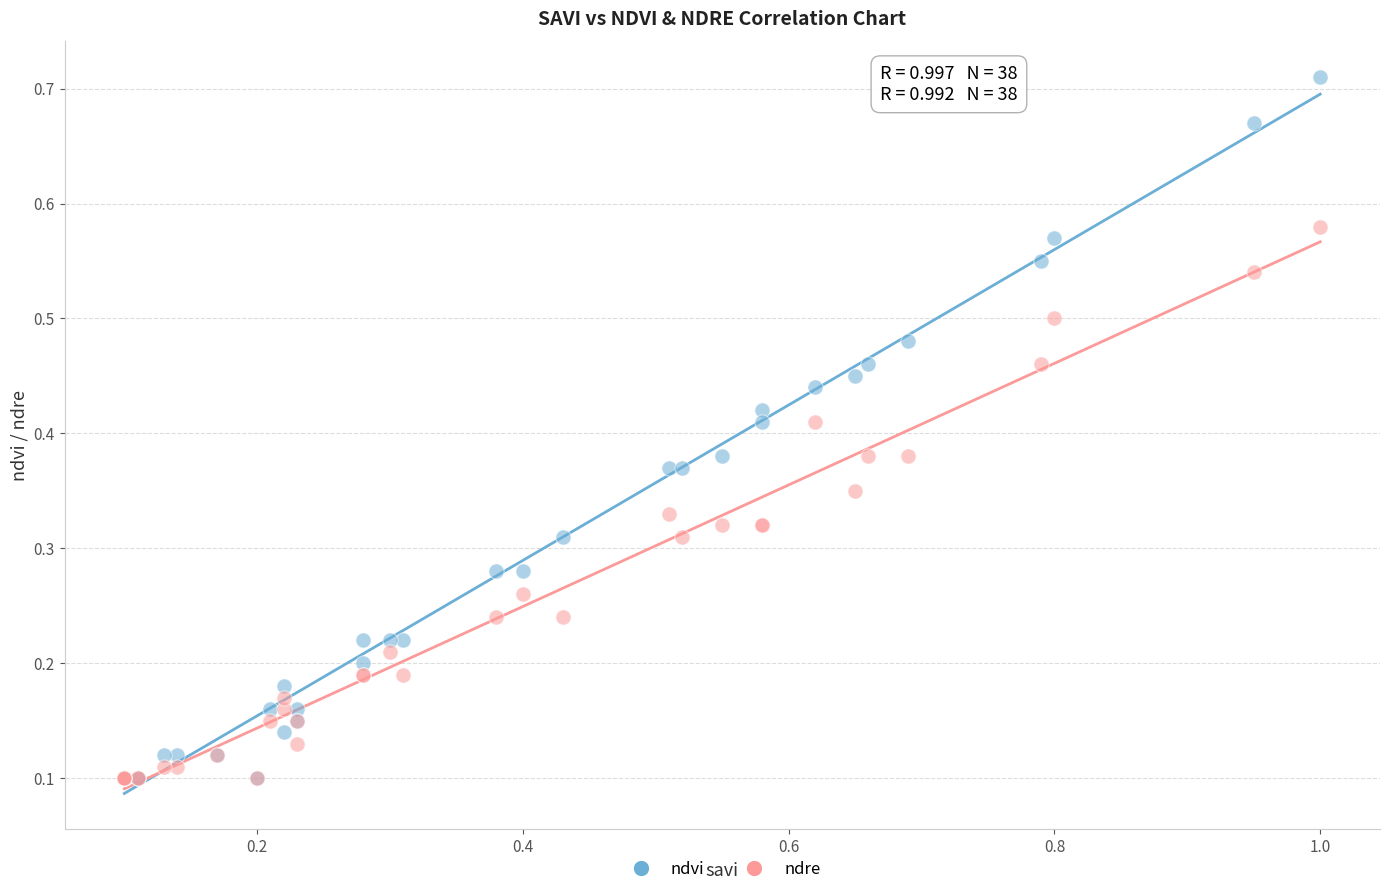

Which series has the largest Y range (max minus min)?

ndvi